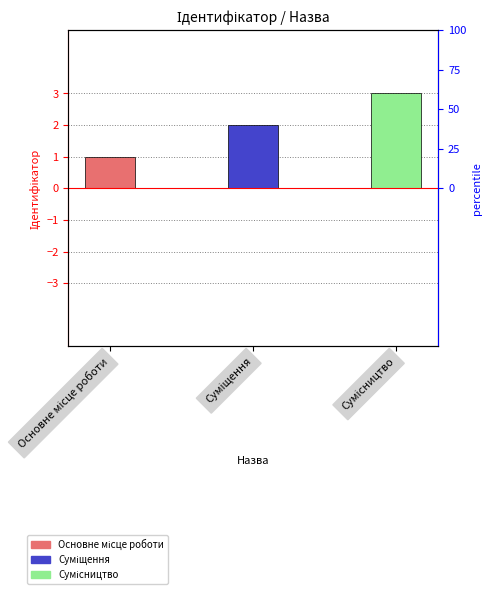

What is the value of the 1st bar from the left?

1